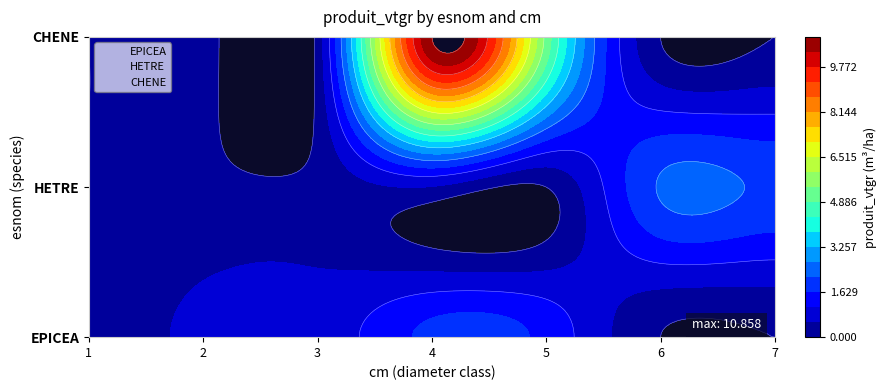

Rank the series by their maximum value, from highest to lowest.

CHENE, HETRE, EPICEA